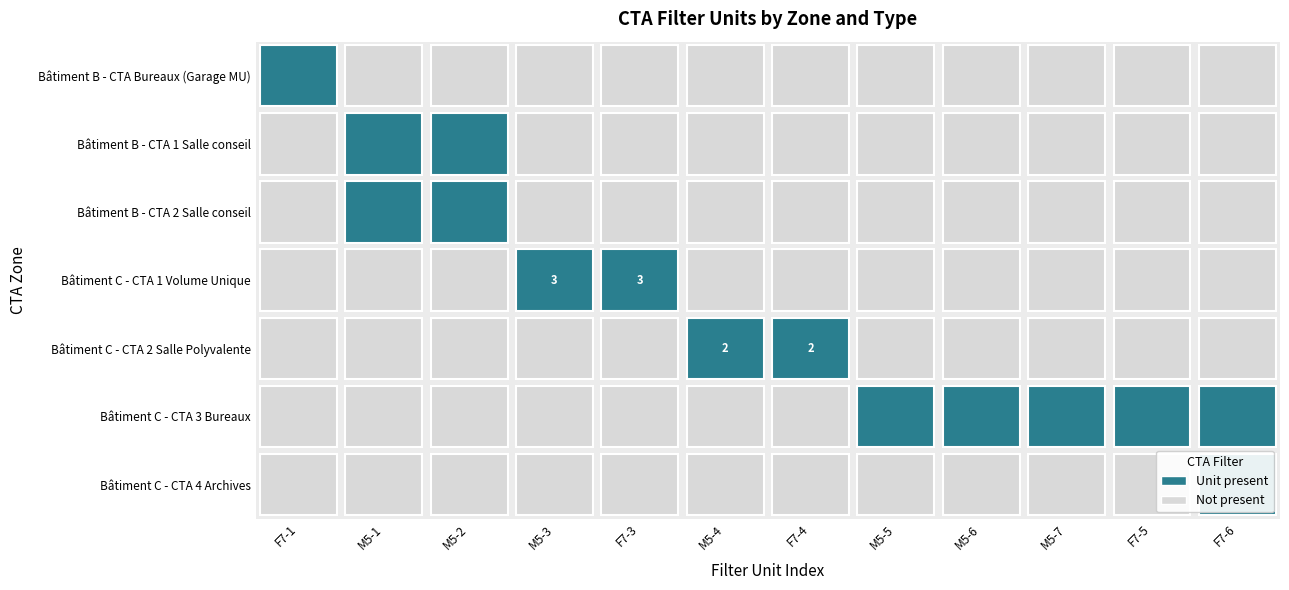

The Bâtiment B - CTA 1 Salle conseil series shows 0 at M5-3. True or false?

False